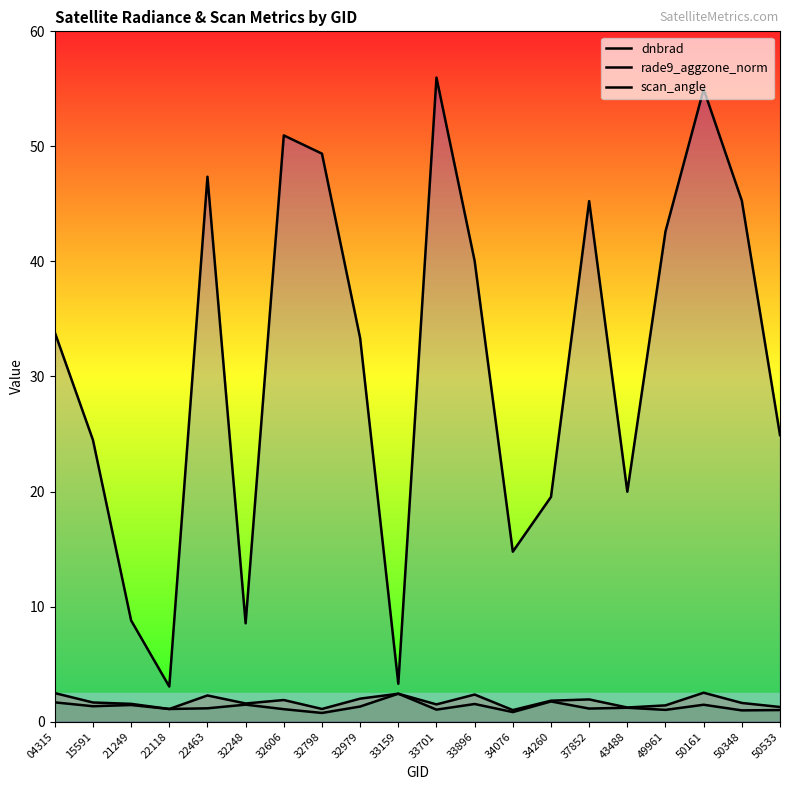

Is it true that rade9_aggzone_norm equals 2.0 at 21249?

False